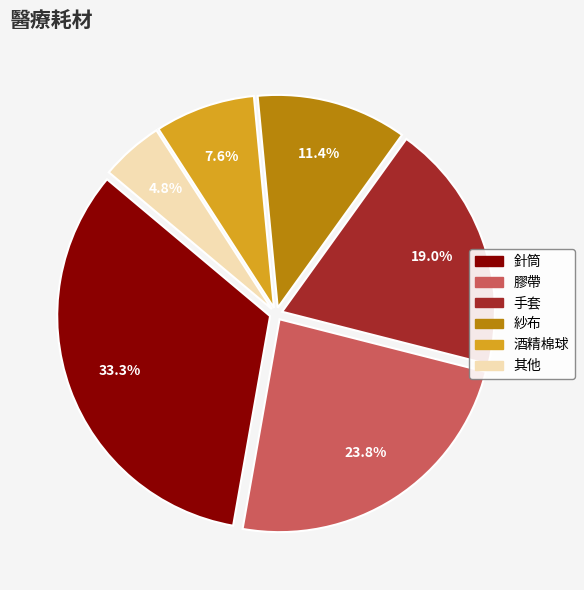

Rank the categories by value from highest to lowest.

針筒, 膠帶, 手套, 紗布, 酒精棉球, 其他